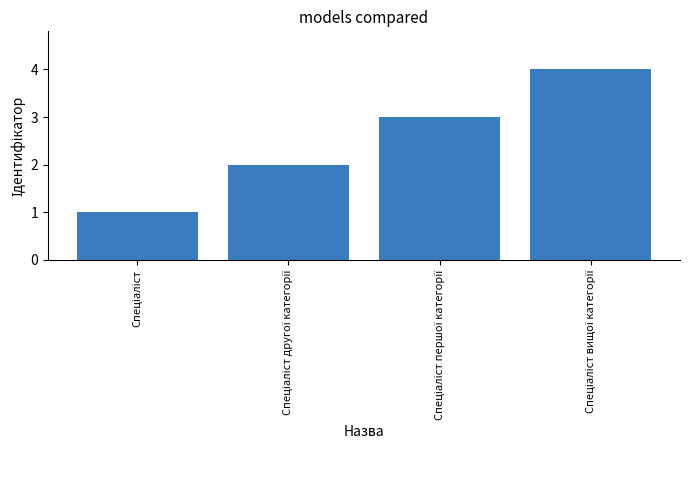

What is the value of the 2nd bar from the left?

2